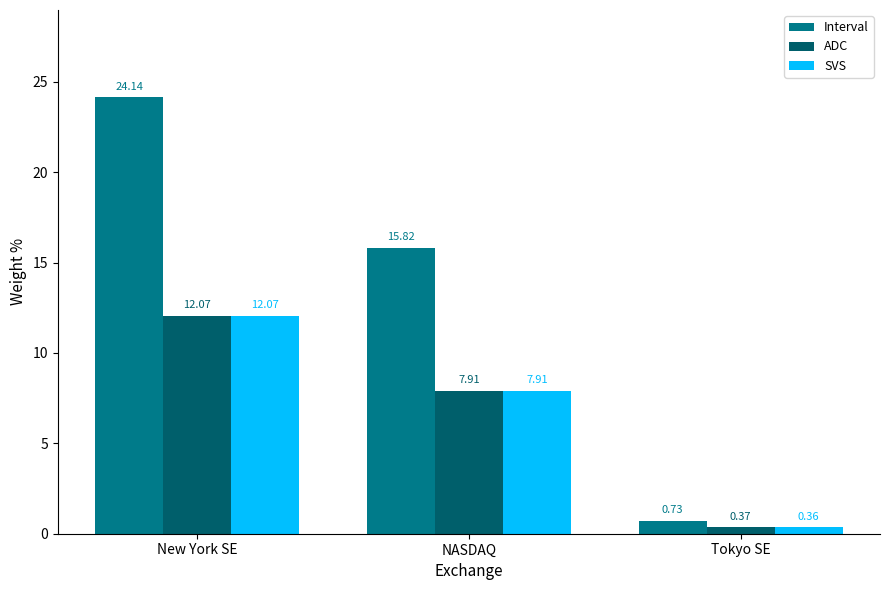

At which category does the chart reach its minimum across all series?

Tokyo SE